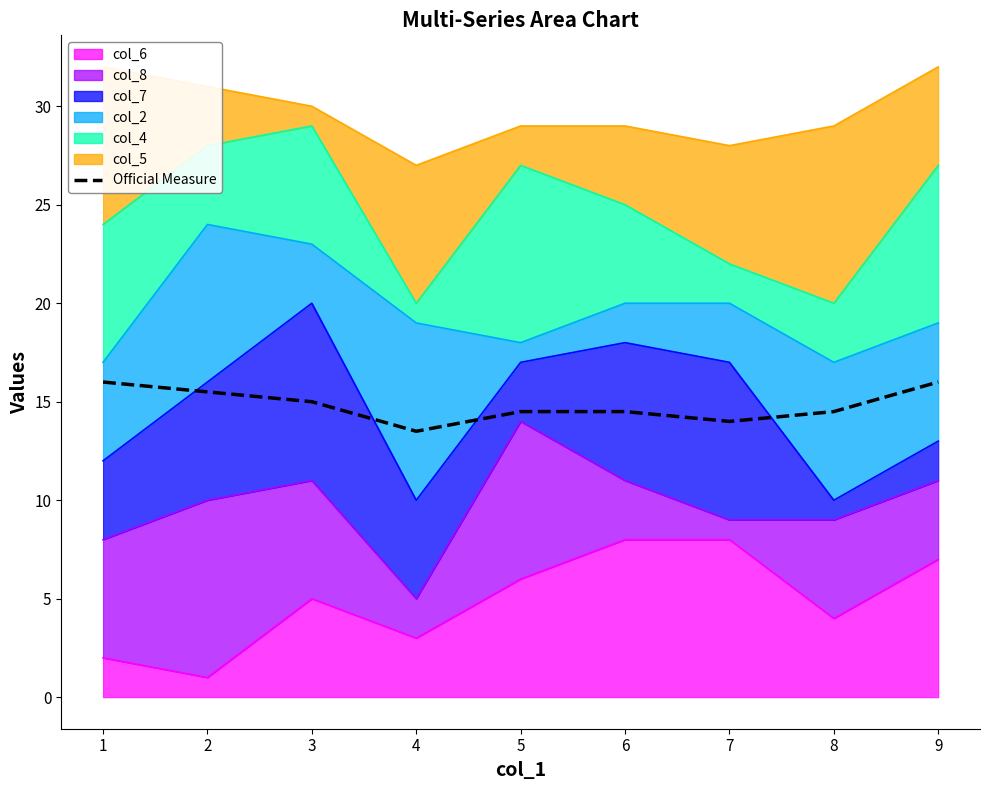

At which category does the chart reach its minimum across all series?

4